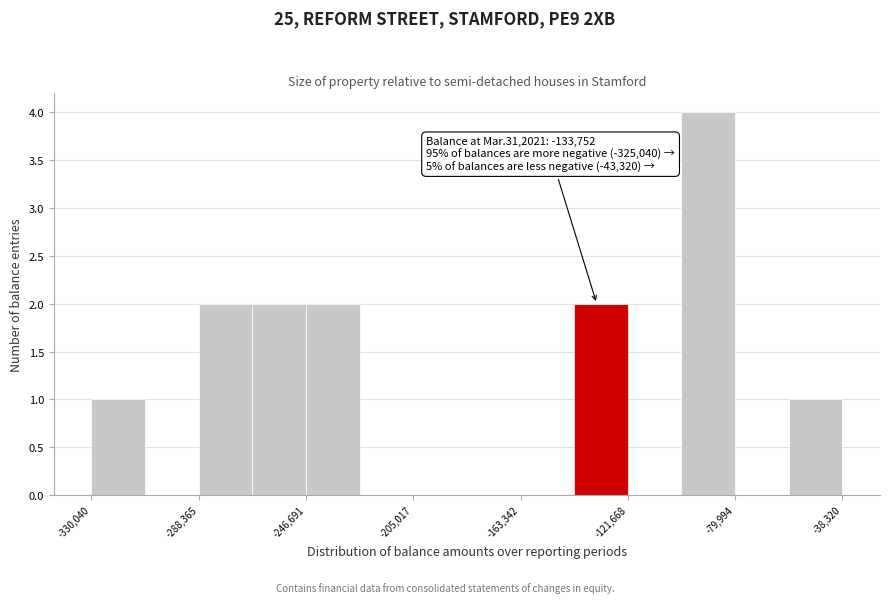

Over which range of the x-axis is the bar tallest?

-100000 to -80000